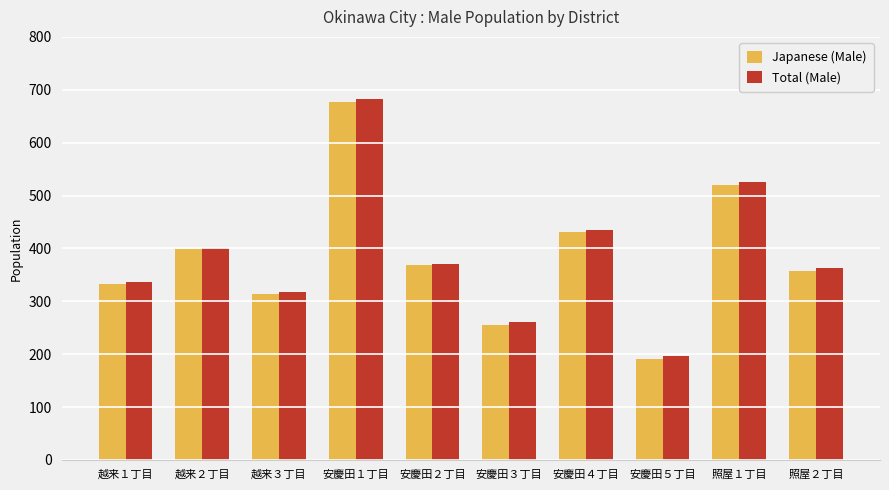

What is the difference between the maximum and minimum values in the Japanese (Male) series?

486